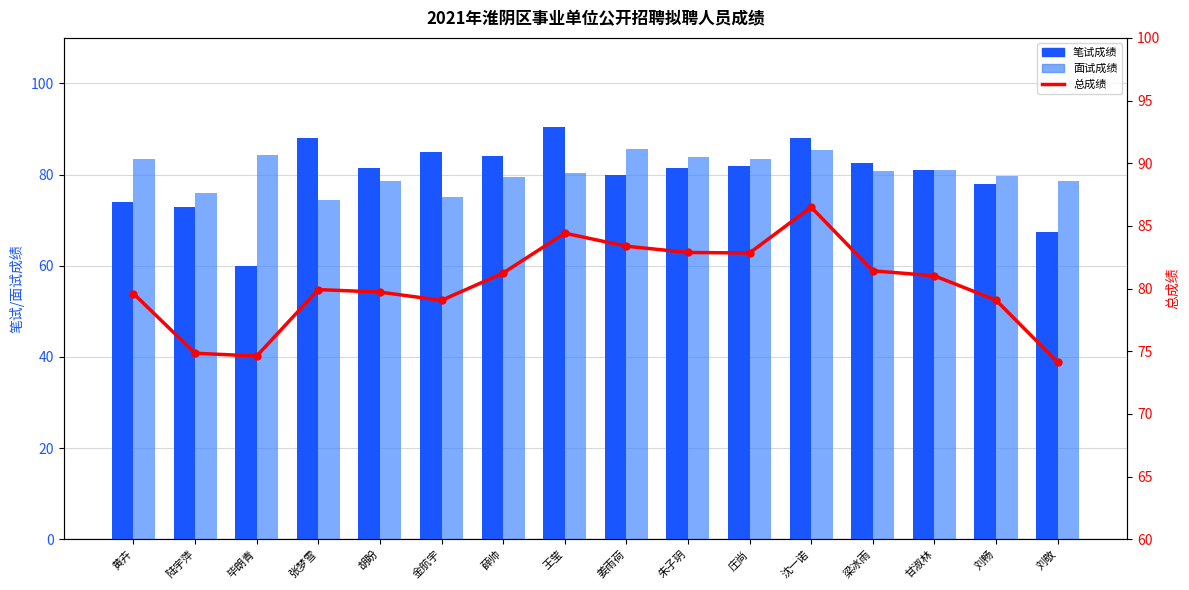

Where does the 笔试成绩 series first go above 81?

张梦雪